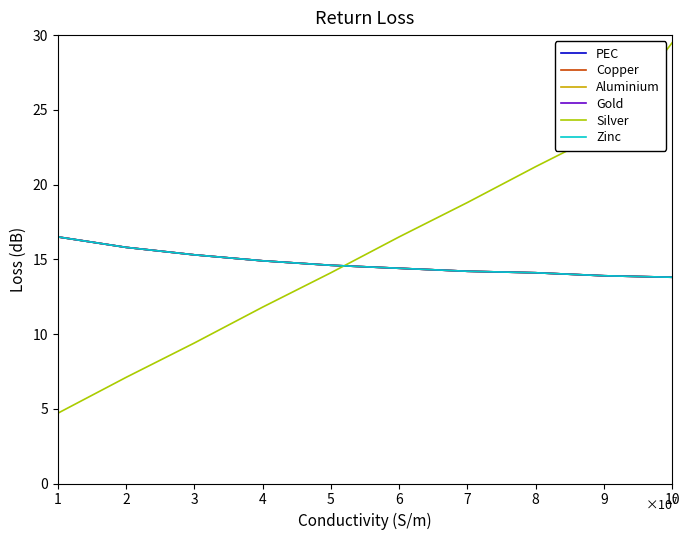

Does the chart display data point markers on the line(s)?

No